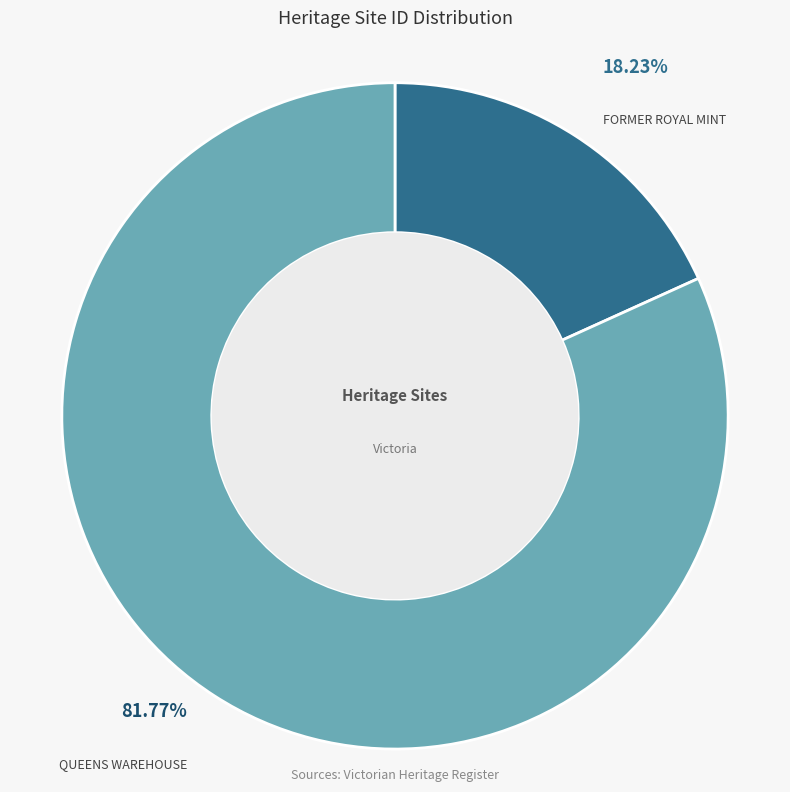

Is there a majority slice in this chart?

Yes